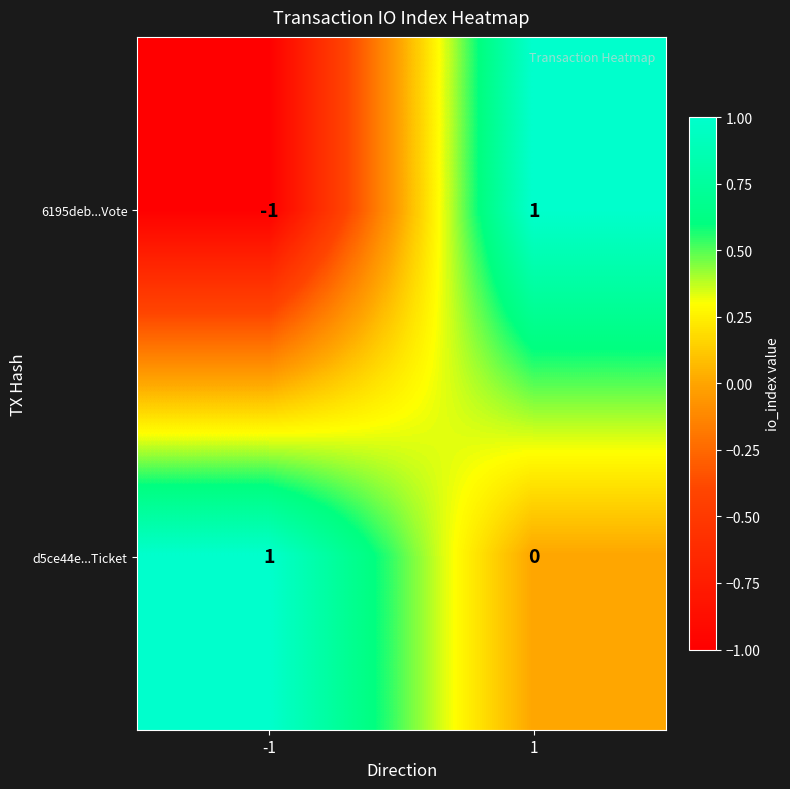

Is the value of 6195deb...Vote at -1 greater than the value of d5ce44e...Ticket at -1?

No